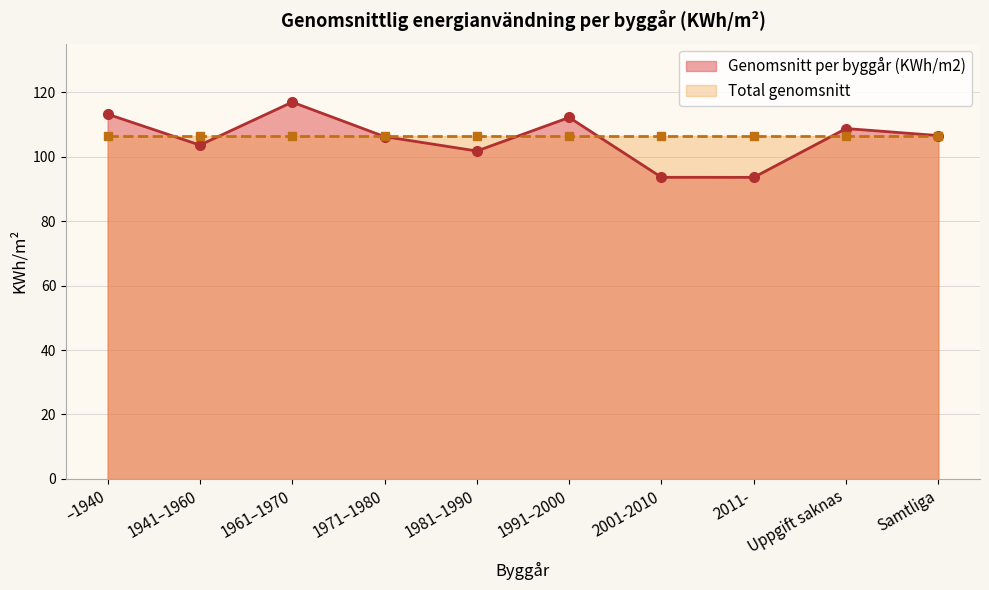

List the labels in order of value, largest first.

1961–1970, –1940, 1991–2000, Uppgift saknas, Samtliga, 1971–1980, 1941–1960, 1981–1990, 2001-2010, 2011-